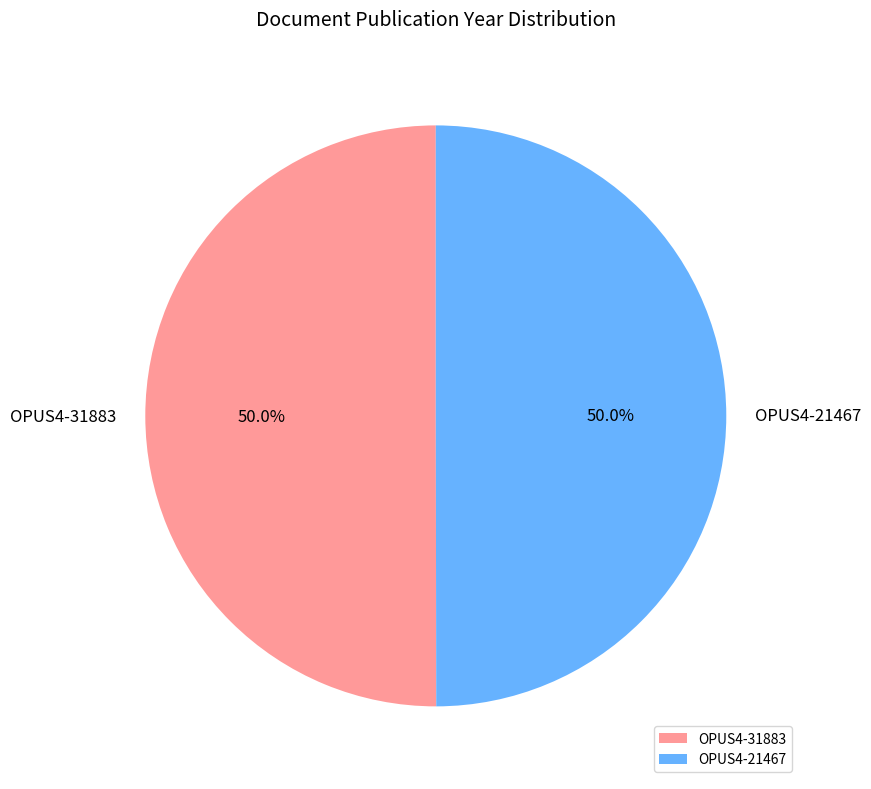

To the nearest percent, what percentage of the pie is OPUS4-31883?

50%